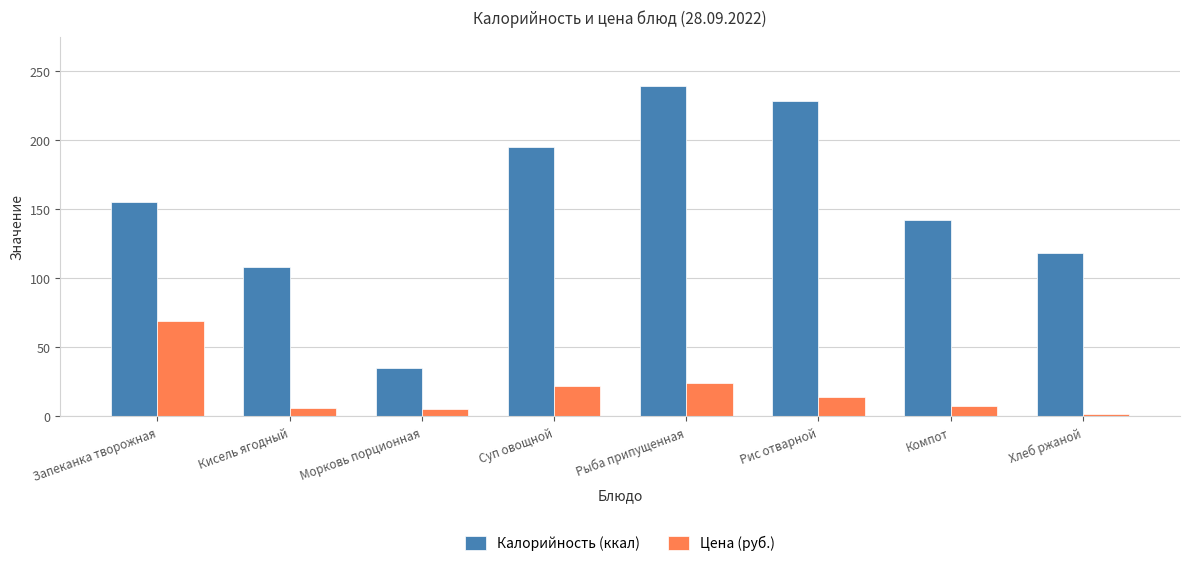

What is the difference between the maximum and second lowest values in the Калорийность (ккал) series?

131.0